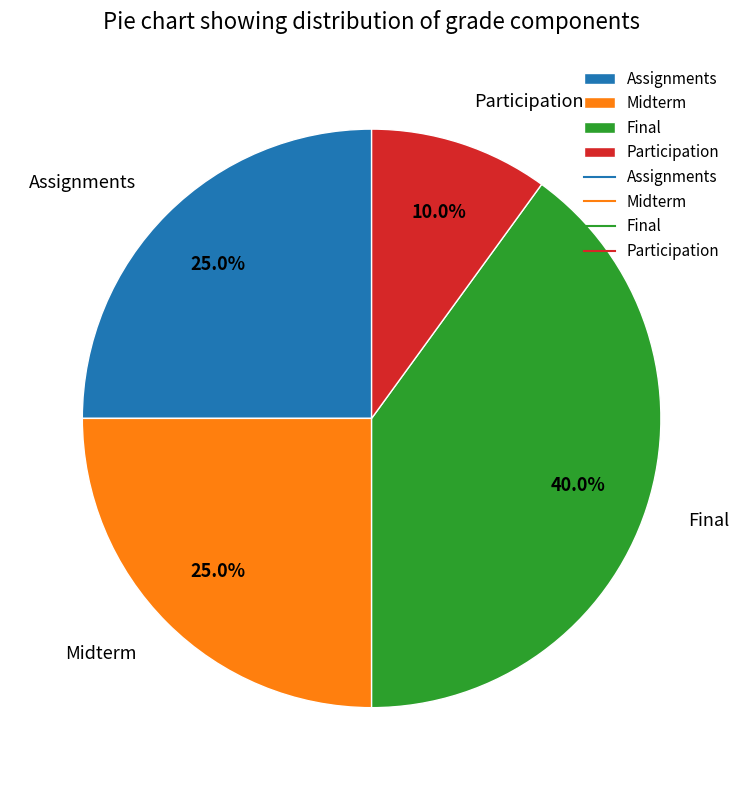

How many slices are in this pie chart?

4